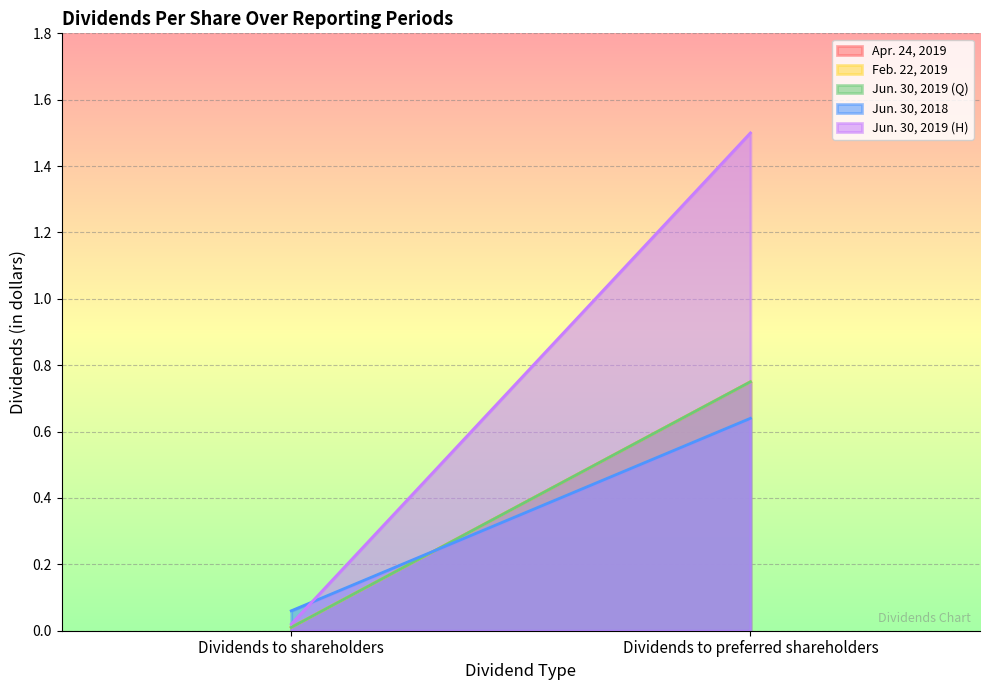

What is the sum of the Jun. 30, 2019 (Q) values at Dividends to shareholders and Dividends to preferred shareholders?

0.8